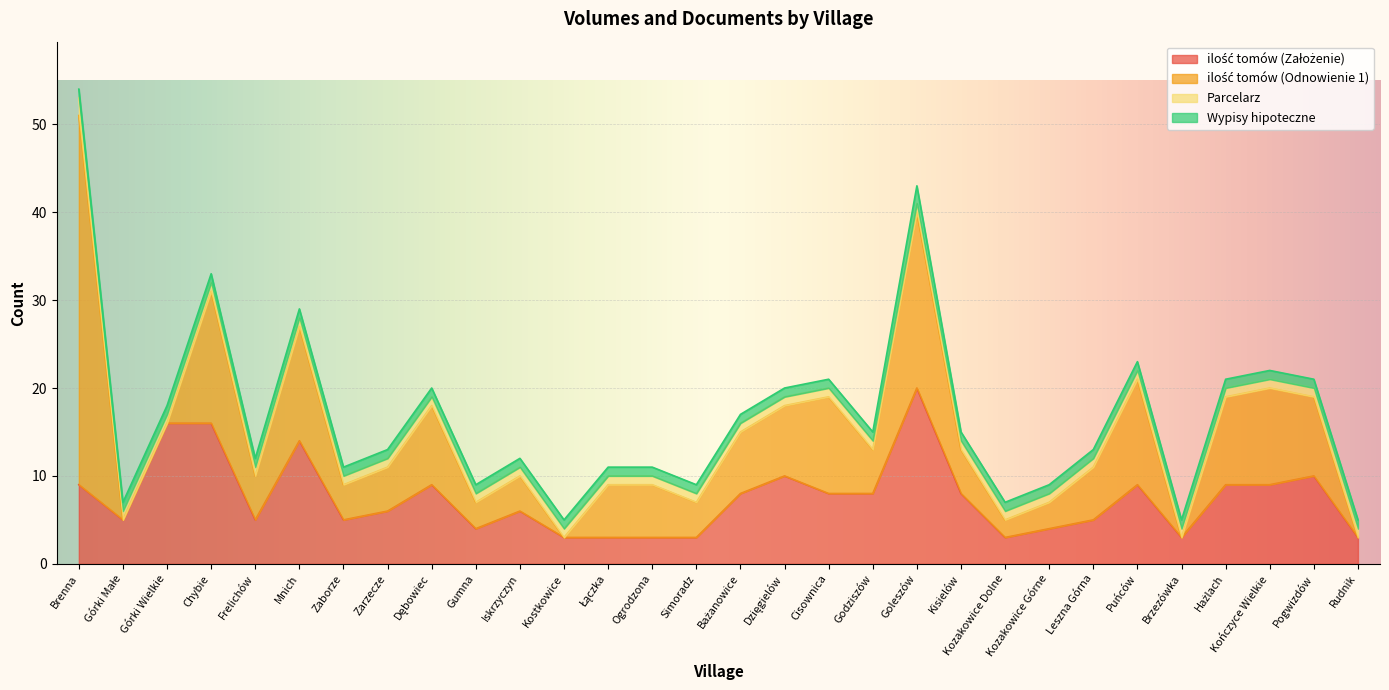

What is the difference between the maximum and second lowest values in the Wypisy hipoteczne series?

1